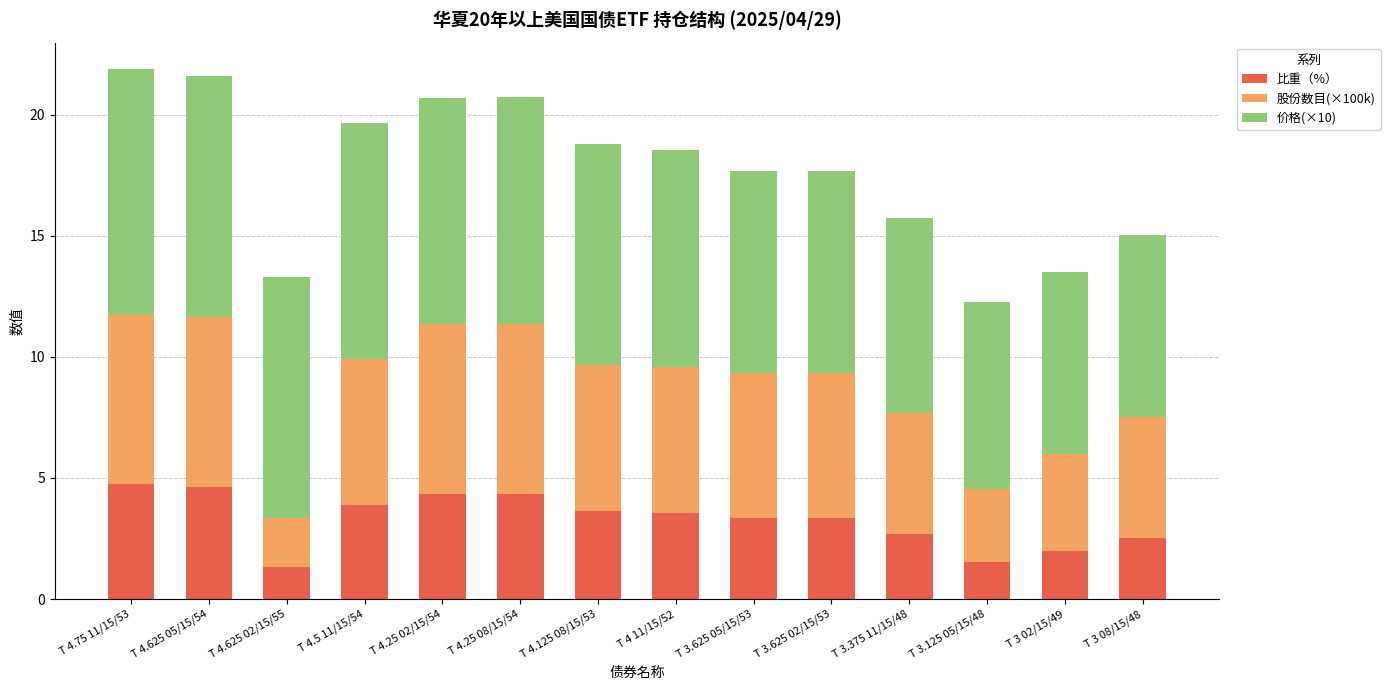

What is the maximum value for 比重（%）?

4.7